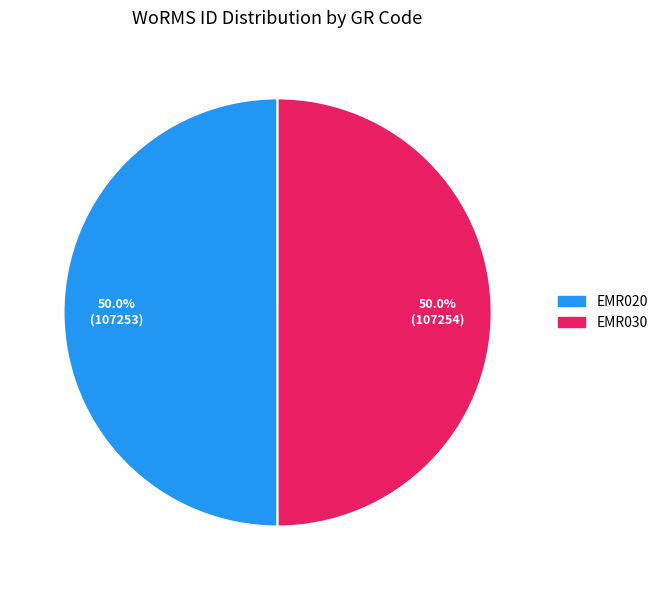

Approximately how many times larger is the value at EMR030 compared to EMR020?

1.0